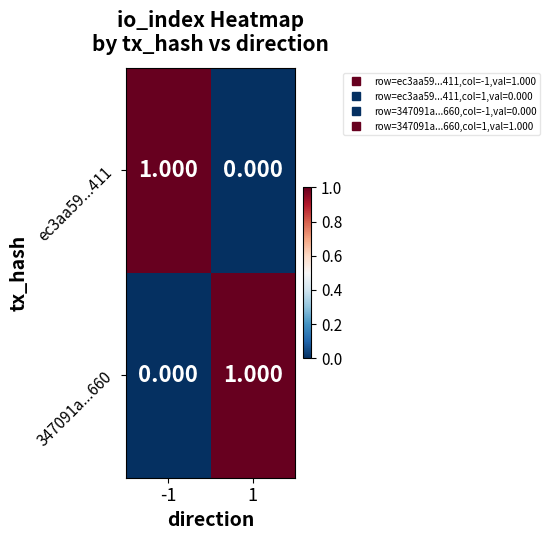

Is the value of ec3aa59...411 at 1 greater than the value of 347091a...660 at 1?

No